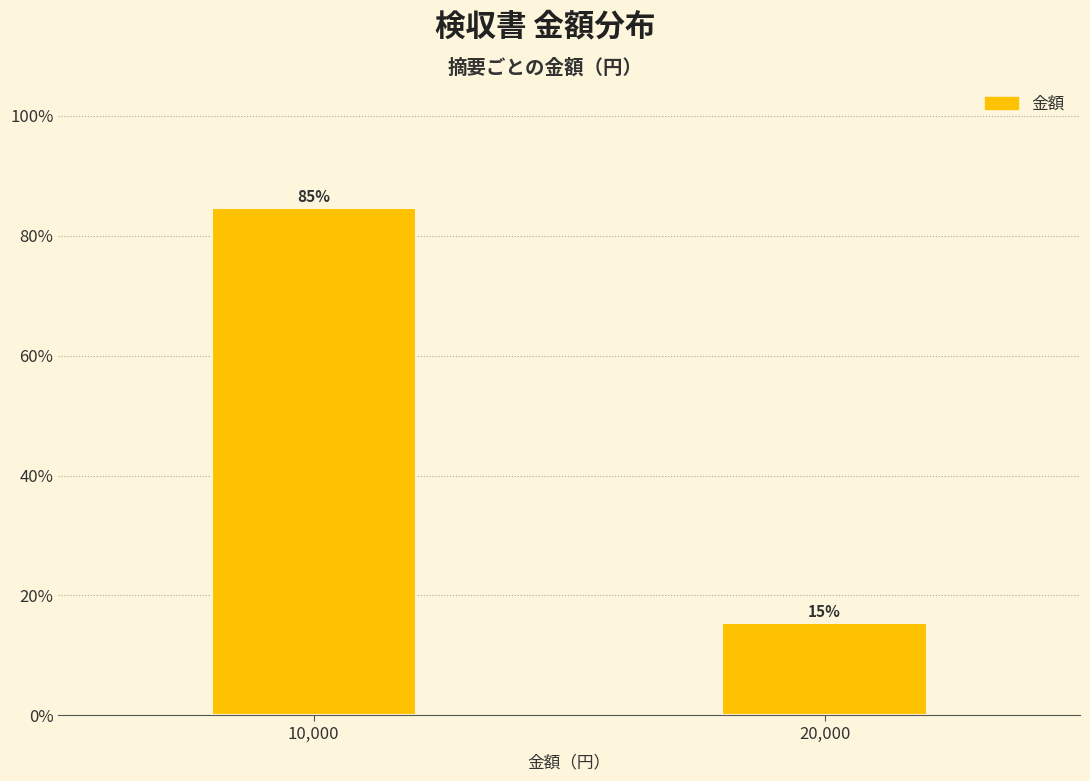

What is the label of the 2nd bar from the left?

20,000